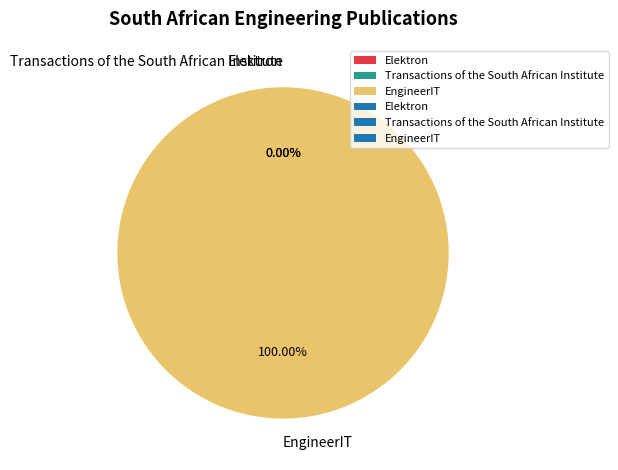

Which category has the biggest portion of the pie?

EngineerIT